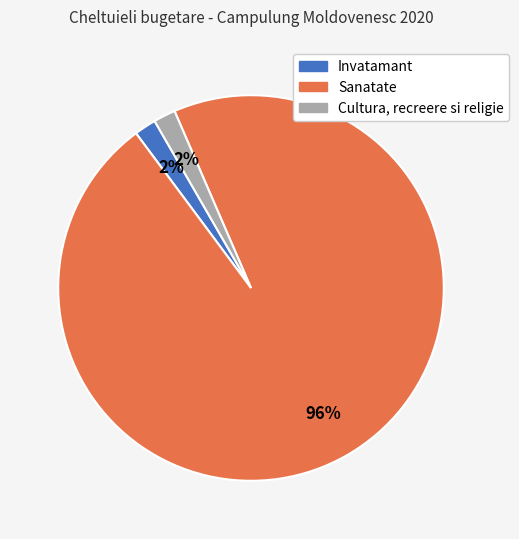

What is the ratio of the value at Cultura, recreere si religie to the value at Invatamant?

1.0